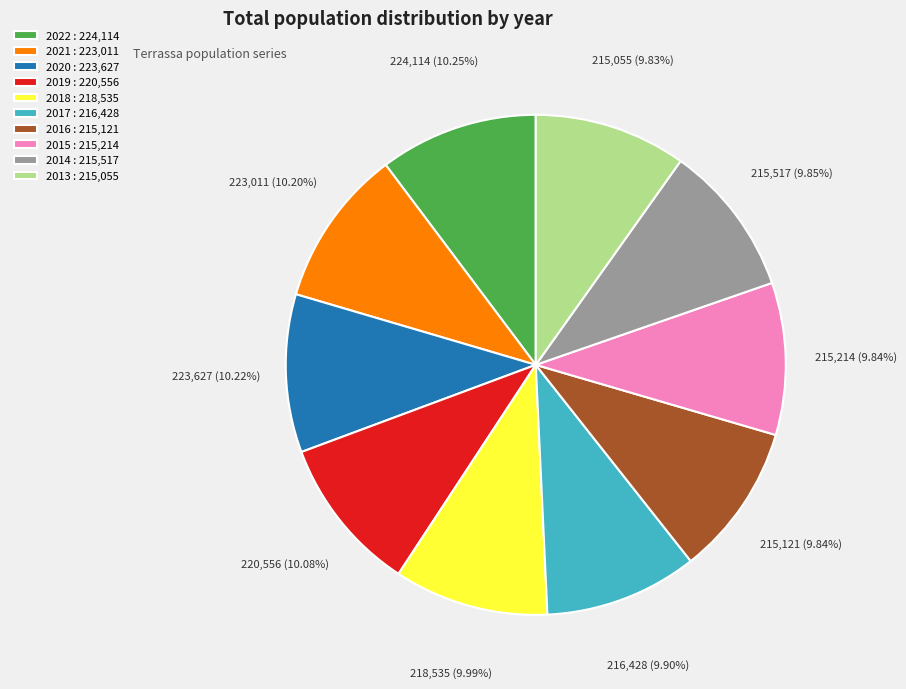

Combined, what portion of the pie is 2022 and 2013?

20.1%